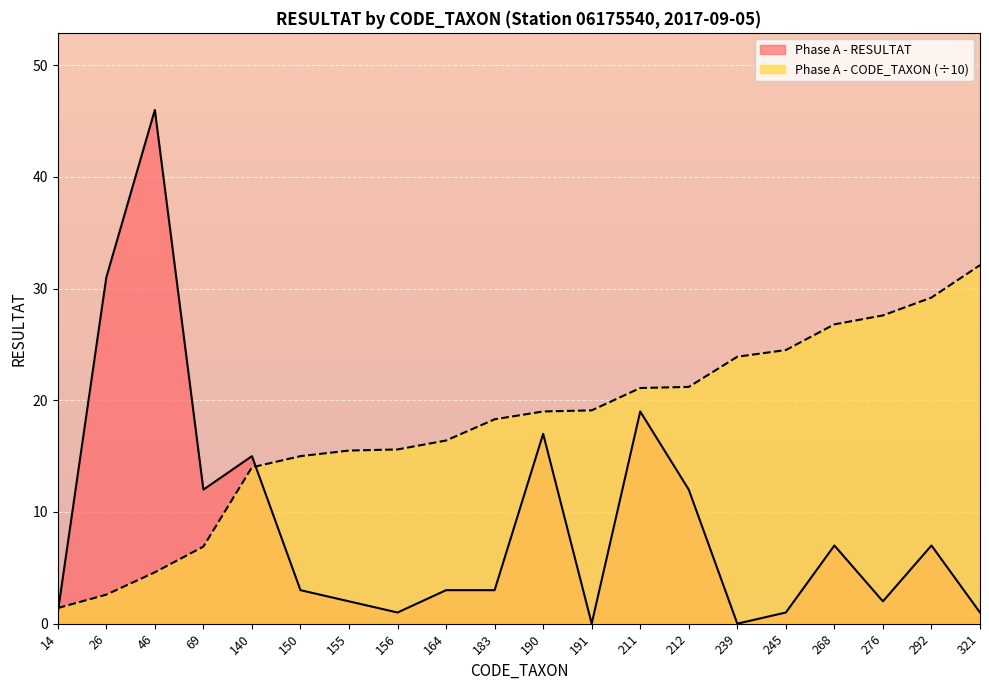

Rank the series by their maximum value, from highest to lowest.

Phase A - RESULTAT, Phase A - CODE_TAXON (÷10)